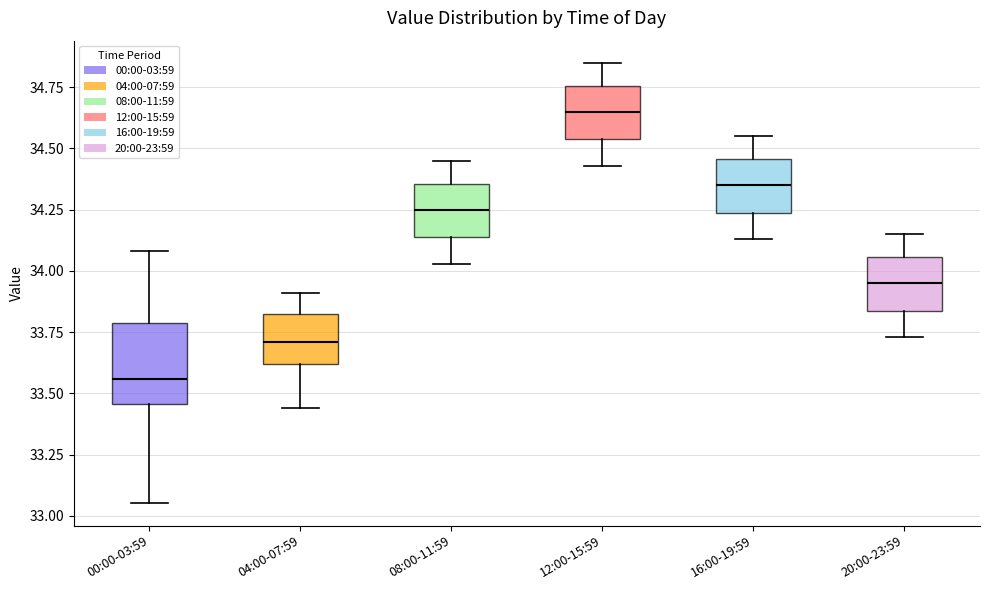

Comparing the boxes themselves (not the whiskers), which one is the tallest?

00:00-03:59